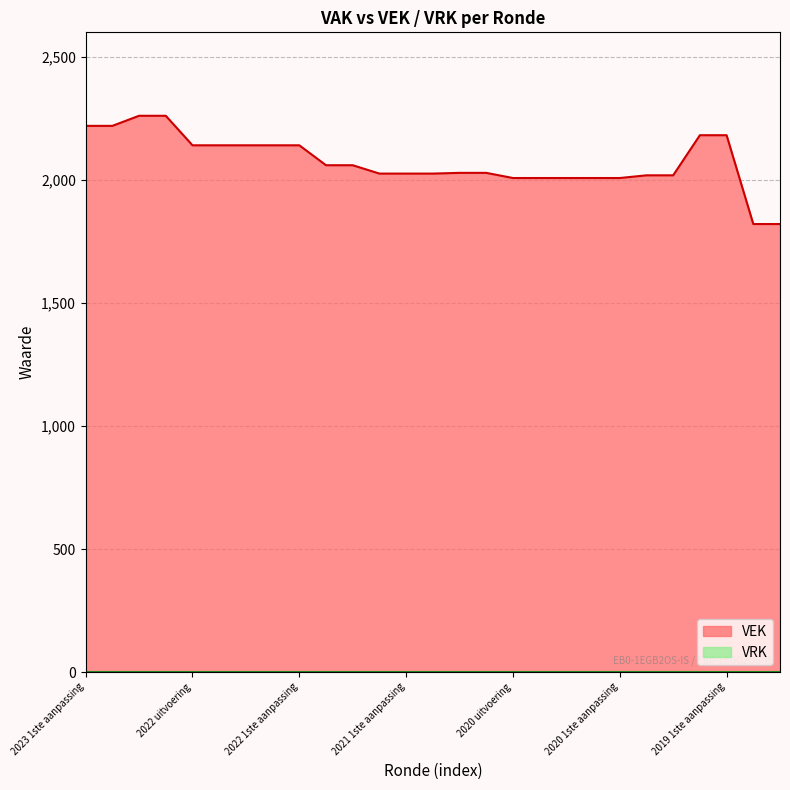

What is the difference between the second highest and second lowest values?

440